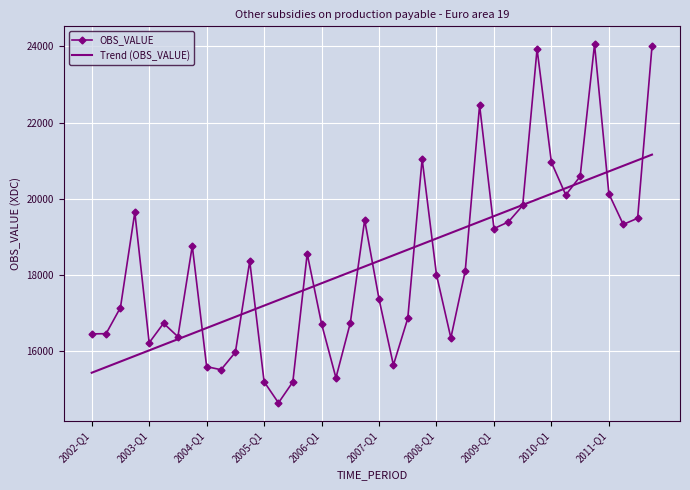

Rank the series by their maximum value, from highest to lowest.

OBS_VALUE, Trend (OBS_VALUE)